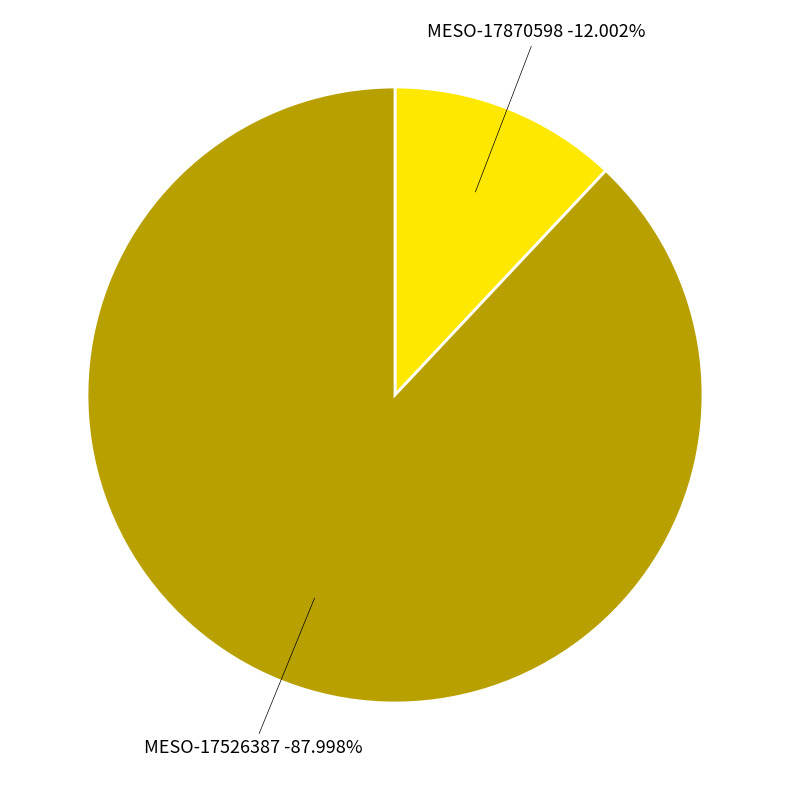

Does MESO-17870598 represent more than half of the total?

No